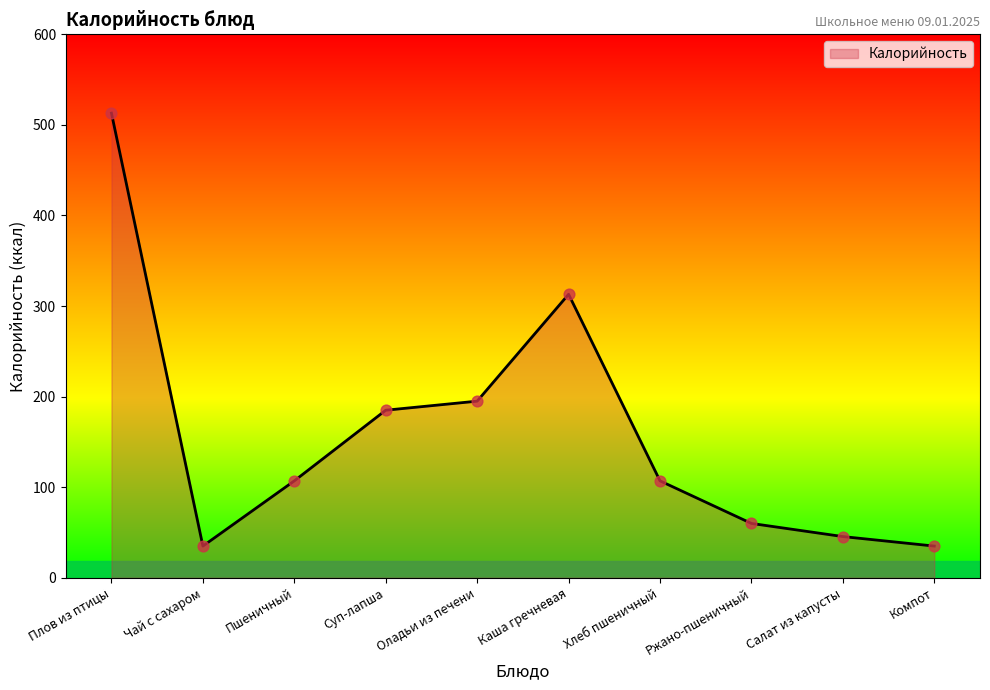

What is the change in value from Хлеб пшеничный to Салат из капусты?

-61.5